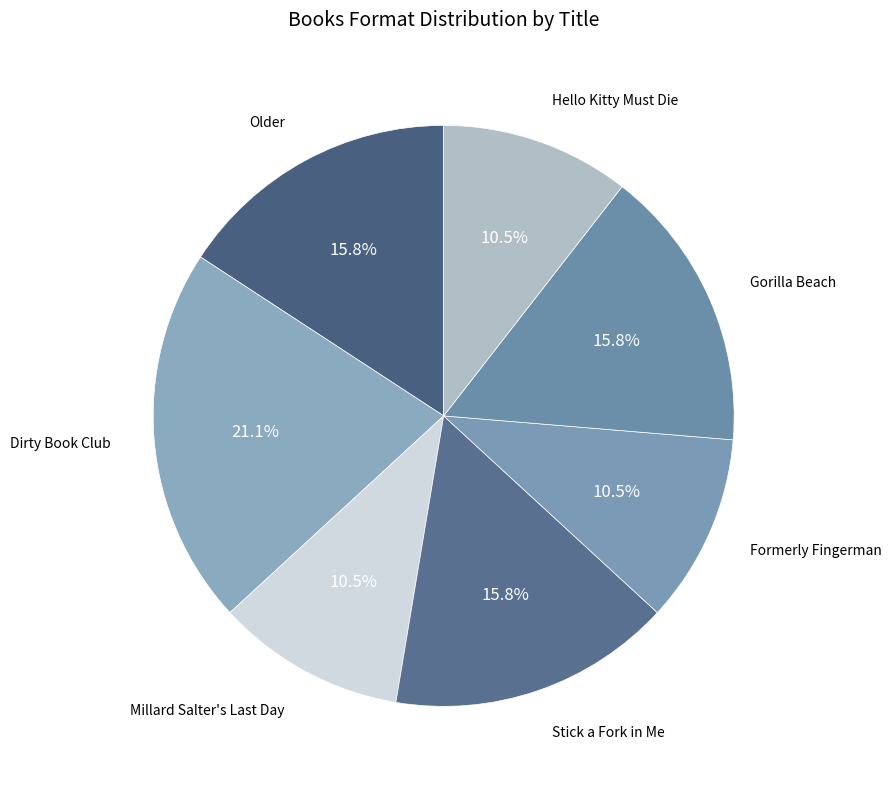

Is there any slice that represents more than half of the pie?

No